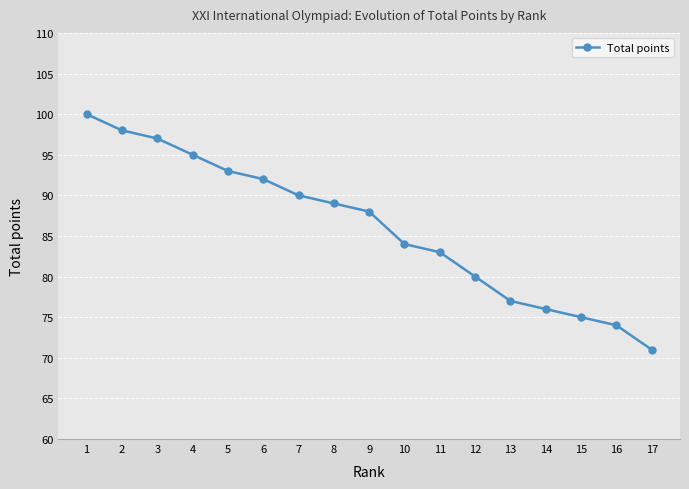

What is the difference between the maximum and minimum values?

29